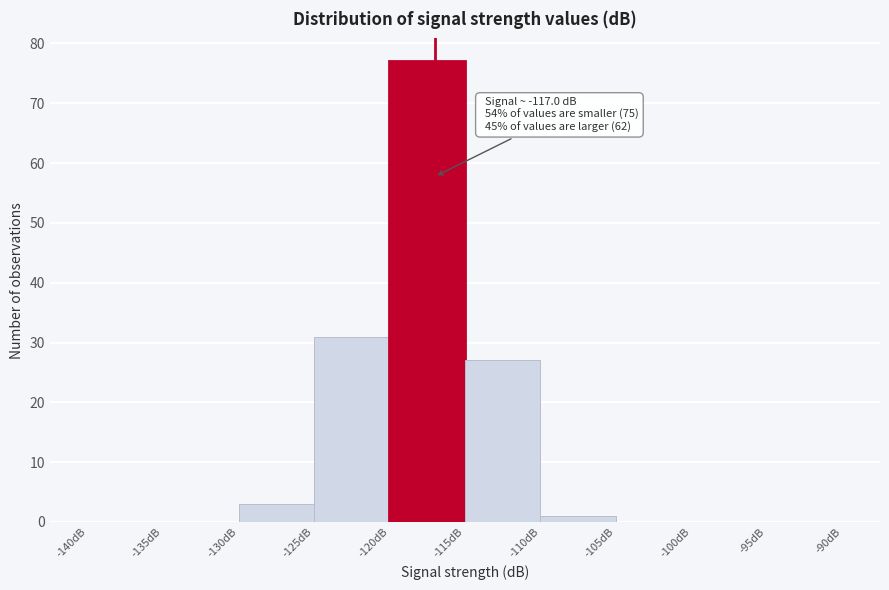

Over which range of the x-axis is the bar tallest?

-120 to -115